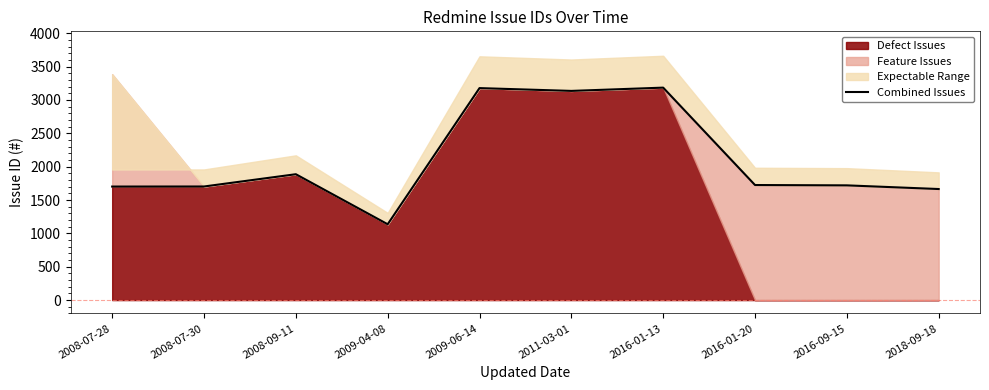

At which label is the value closest to 2161?

2008-09-11